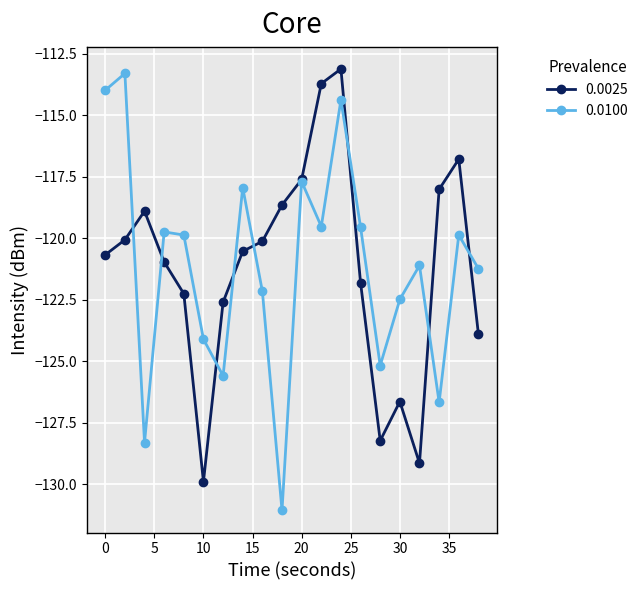

Count the number of categories in the chart.

20